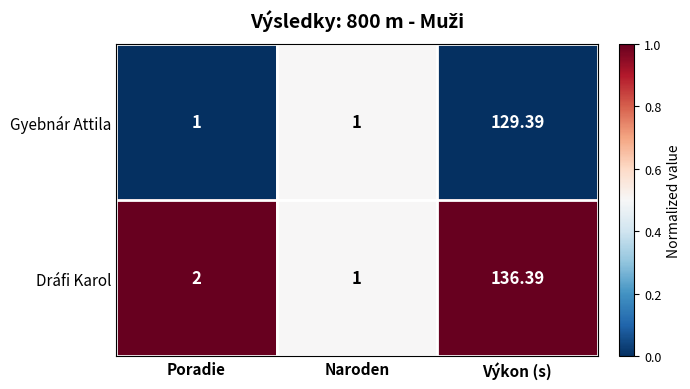

Which series has the largest range (max minus min)?

Dráfi Karol